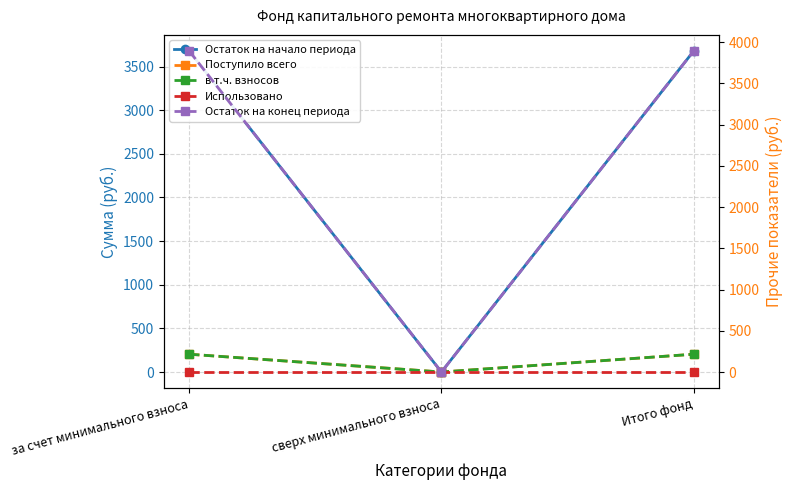

What is the label of the 3rd point from the right?

за счет минимального взноса